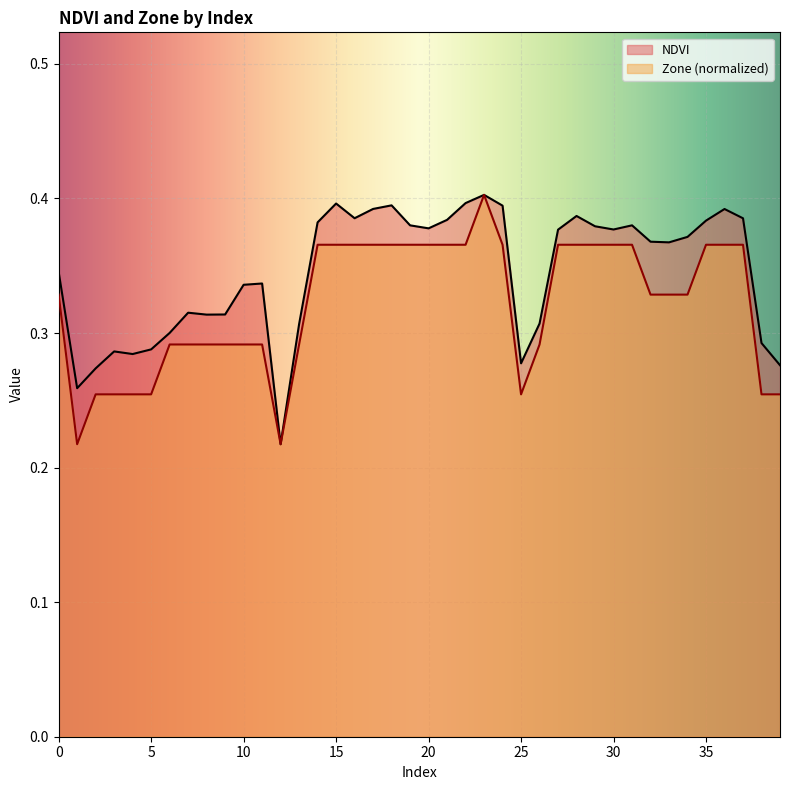

At which label does NDVI reach its minimum?

12